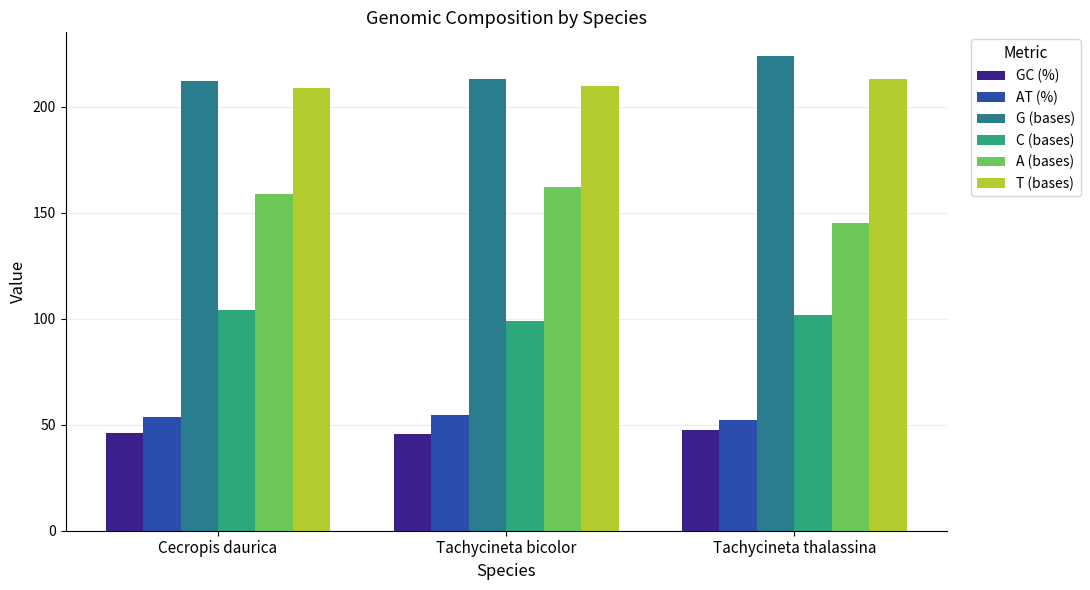

Between Tachycineta bicolor and Tachycineta thalassina, which series saw the biggest shift?

A (bases)